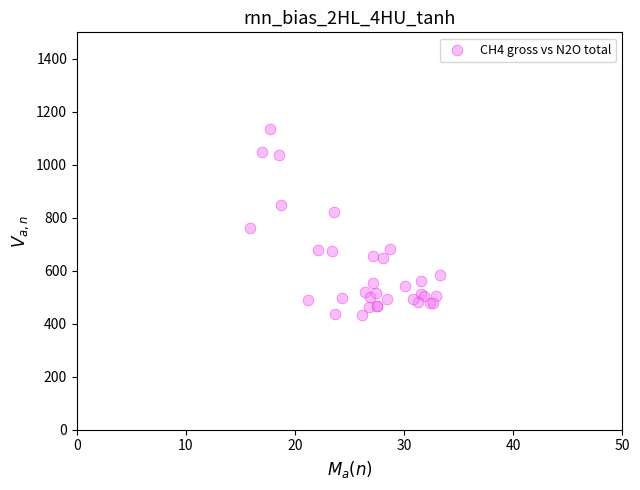

What Y value in the scatter plot is closest to 782?

759.6